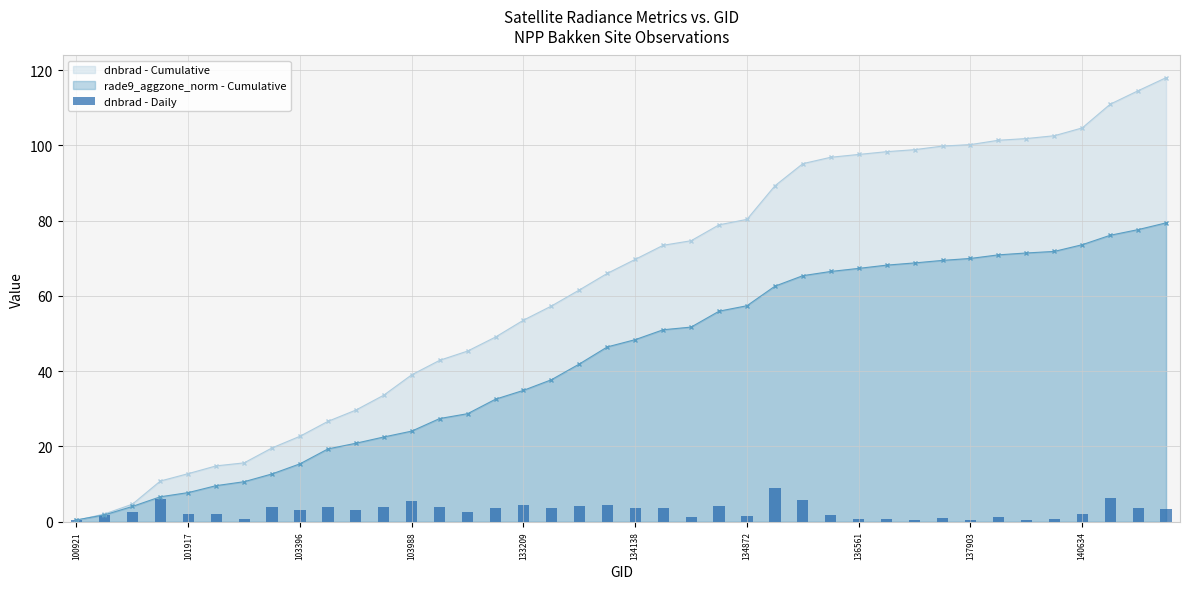

Is it true that rade9_aggzone_norm - Cumulative equals 48.0 at 133209?

False